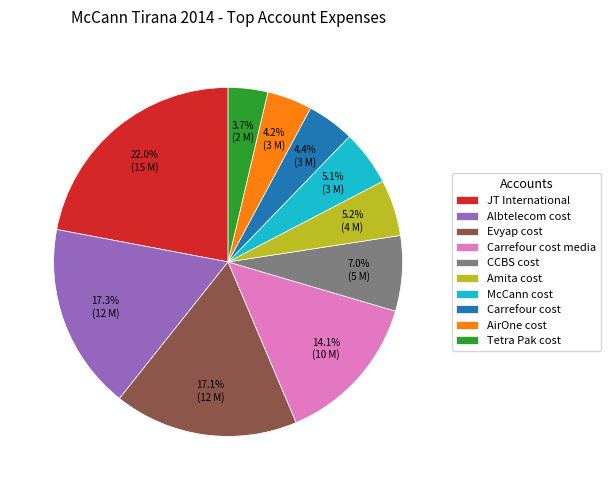

Does CCBS cost represent more than half of the total?

No